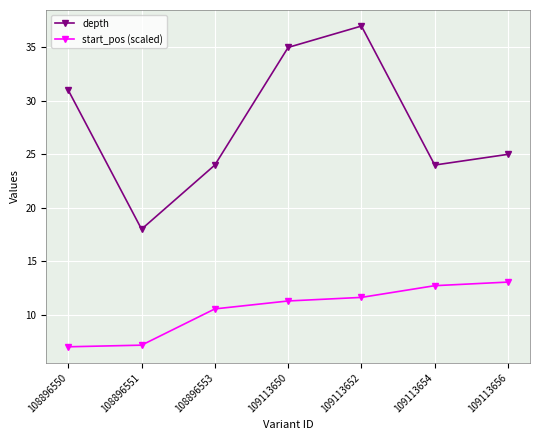

How many categories are shown in the chart?

7